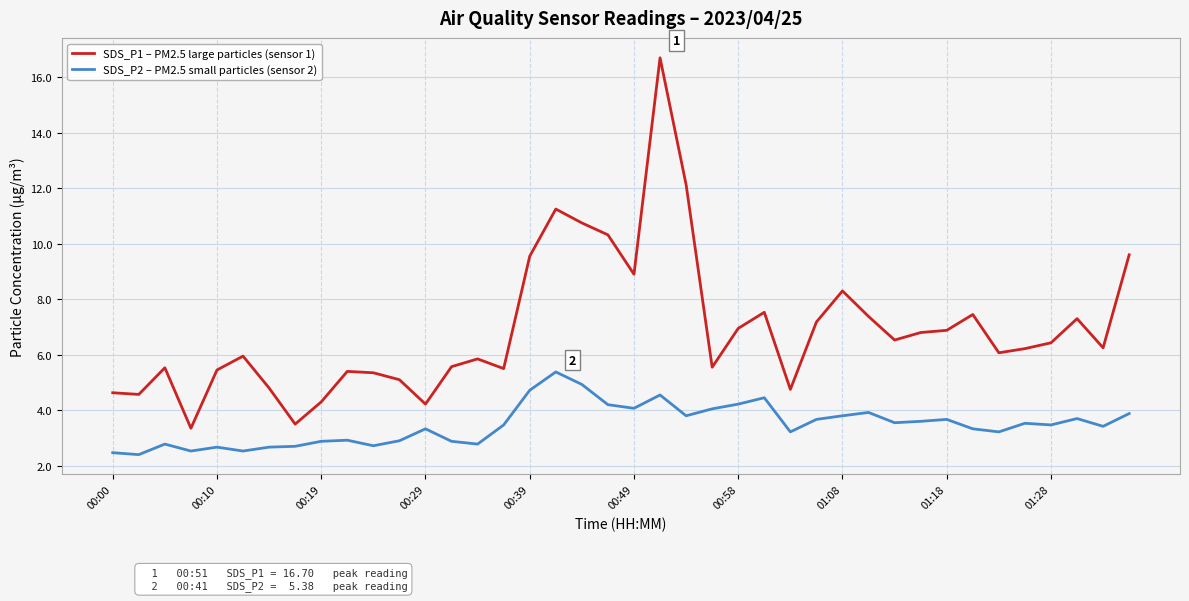

What is the difference between the maximum and minimum values in the SDS_P2 – PM2.5 small particles (sensor 2) series?

3.0